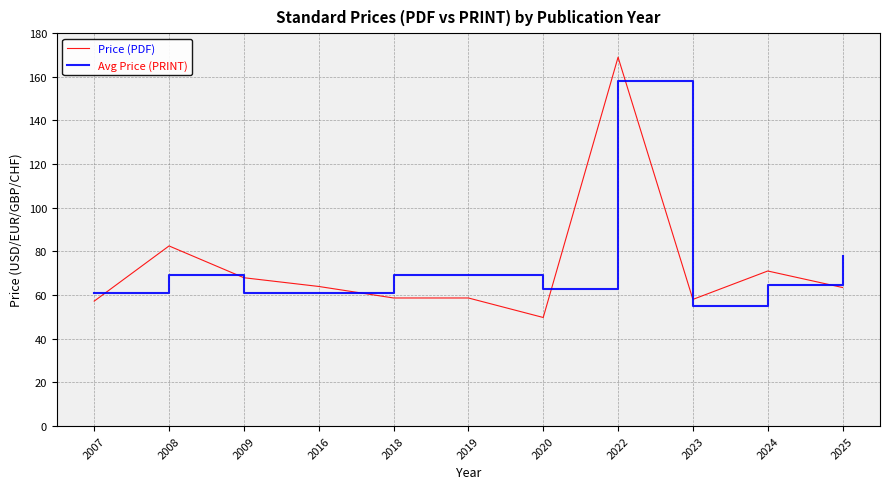

What is the difference between the Price (PDF) values at 2025 and 2018?

4.8